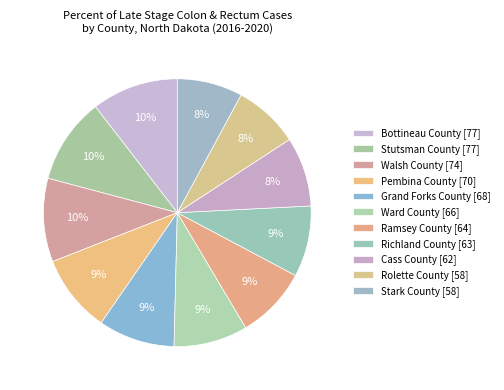

How many segments does this pie chart have?

11